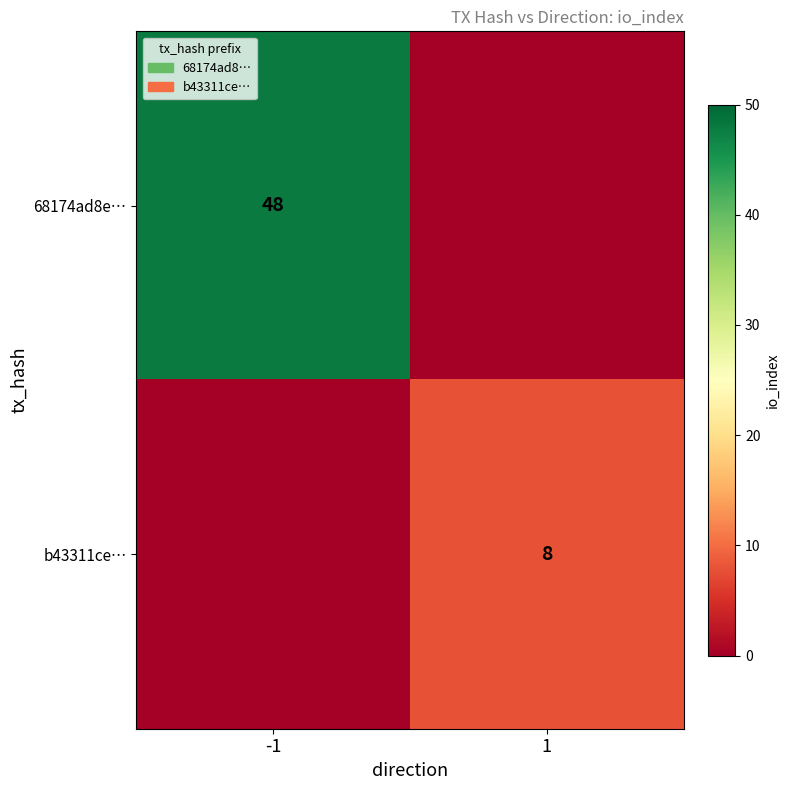

True or false: b43311ce… has a value of 11 at 1.

False